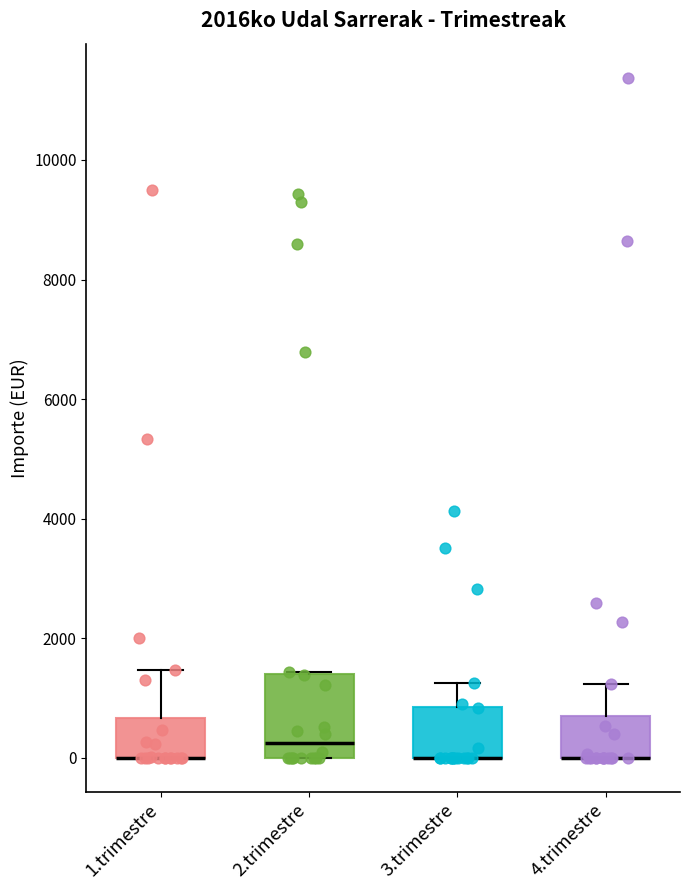

Where does the upper whisker of the box for 3.trimestre end on the y-axis? The values are not printed on the chart, so give them approximately, as read against the axis.

1200